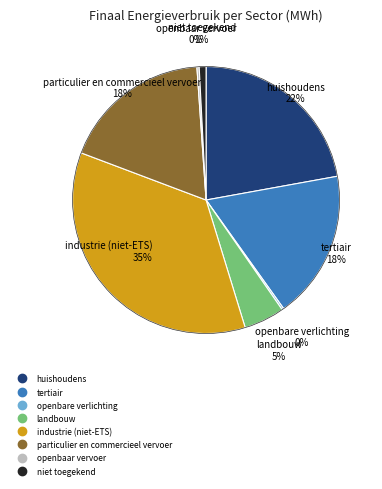

Is there a majority slice in this chart?

No